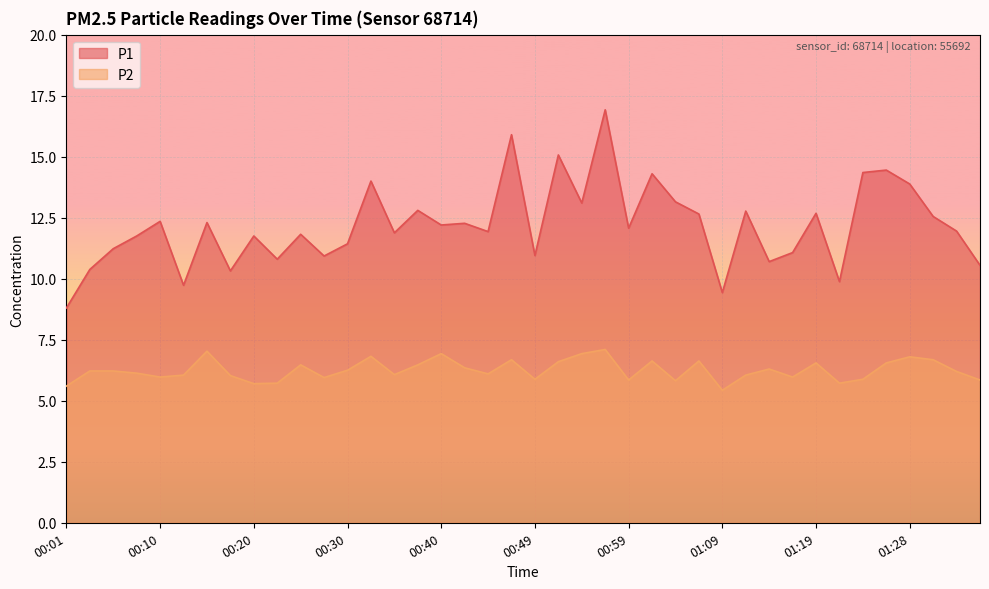

List the series in order of their peak value, highest first.

P1, P2